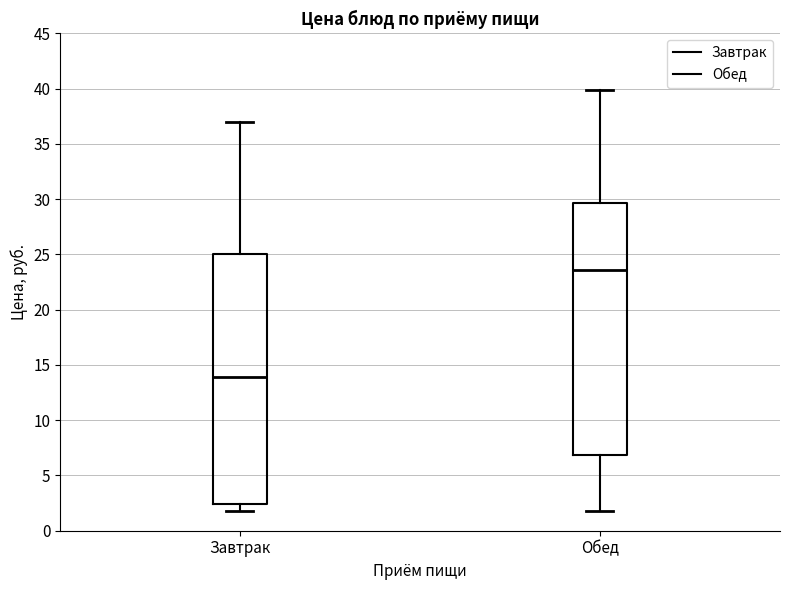

Where is the upper edge of the box for Завтрак on the y-axis? The values are not printed on the chart, so give them approximately, as read against the axis.

25.0